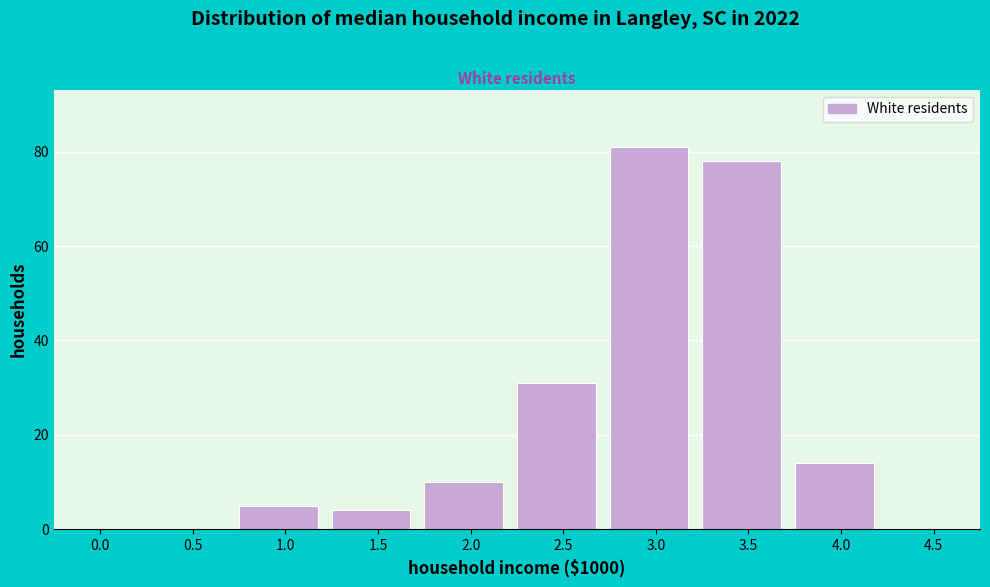

Reading right to left, list all the values displayed in this chart.

4.5=0	4.0=14	3.5=78	3.0=81	2.5=31	2.0=10	1.5=4	1.0=5	0.5=0	0.0=0